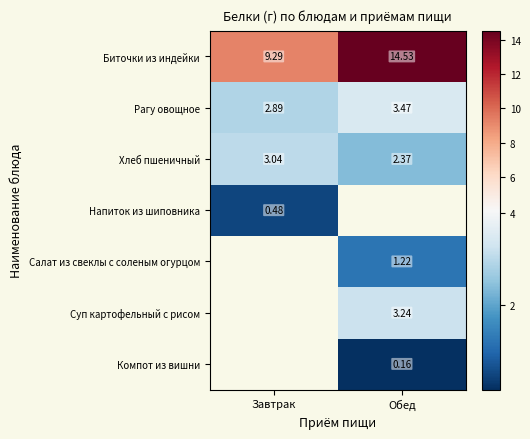

The Биточки из индейки series shows 5.8 at Обед. True or false?

False